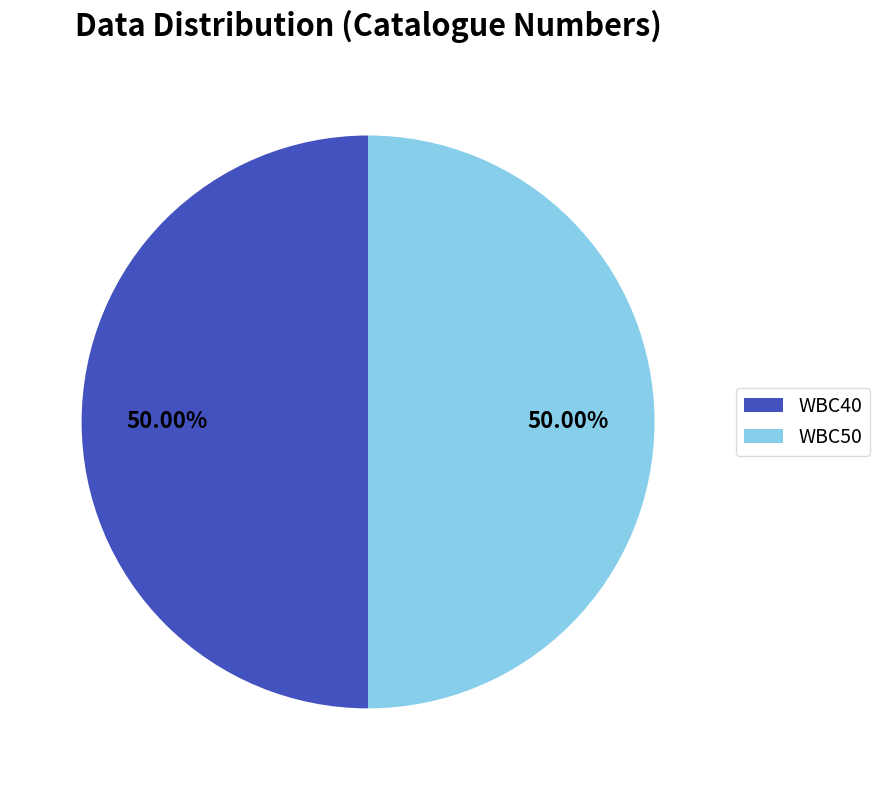

Is the sum of WBC40 and WBC50 greater than half?

Yes